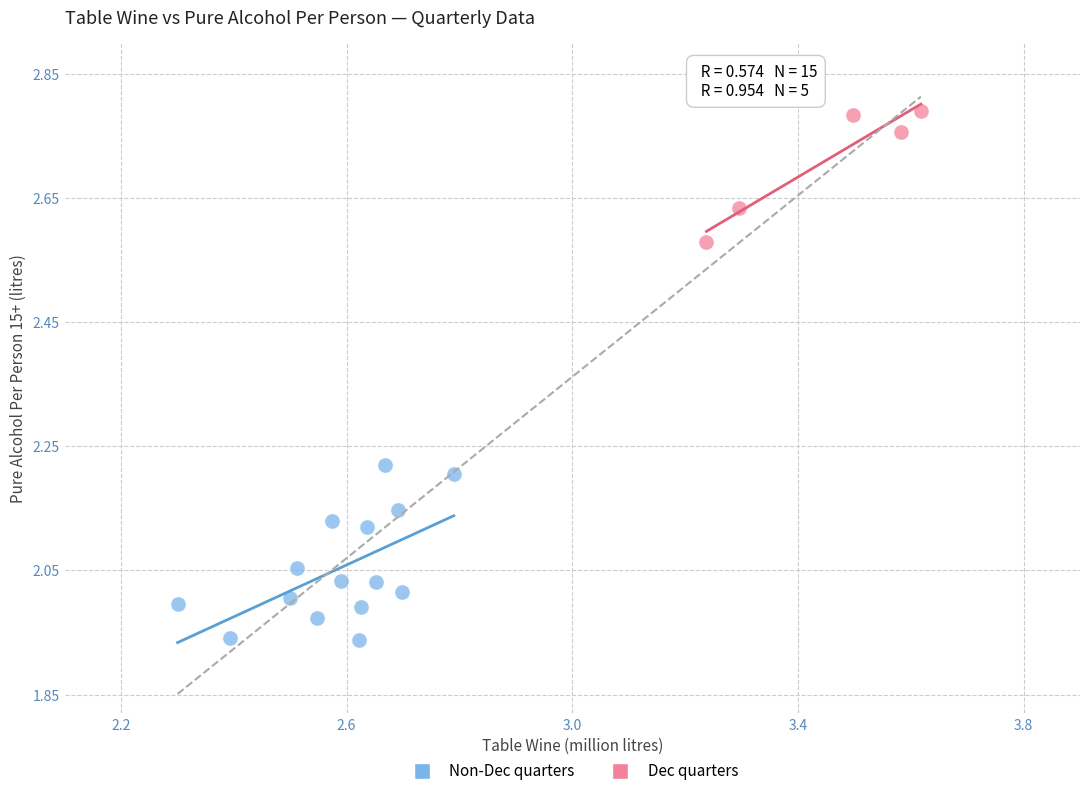

Which series contains the highest Y value?

Dec quarters